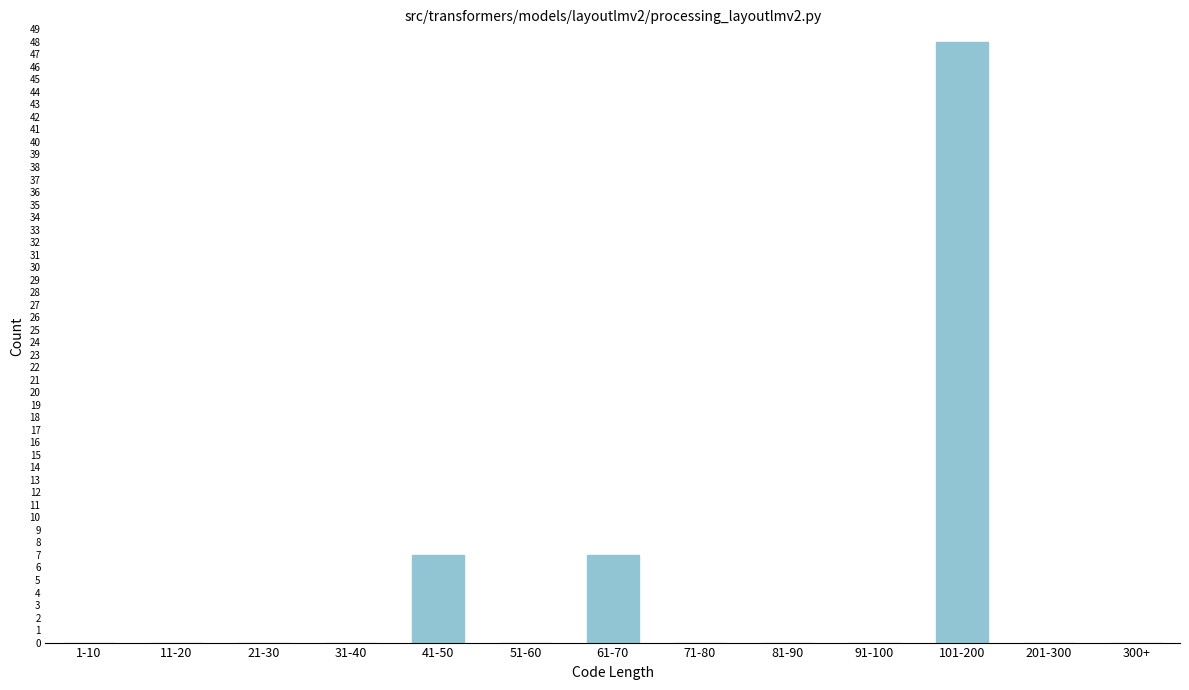

Reading right to left, transcribe all the data shown in this chart.

300+=0	201-300=0	101-200=48	91-100=0	81-90=0	71-80=0	61-70=7	51-60=0	41-50=7	31-40=0	21-30=0	11-20=0	1-10=0